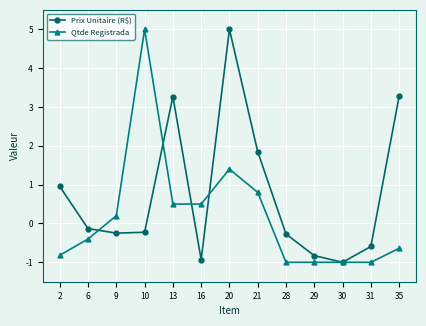

At 16, list the series in order from smallest to largest.

Prix Unitaire (R$), Qtde Registrada